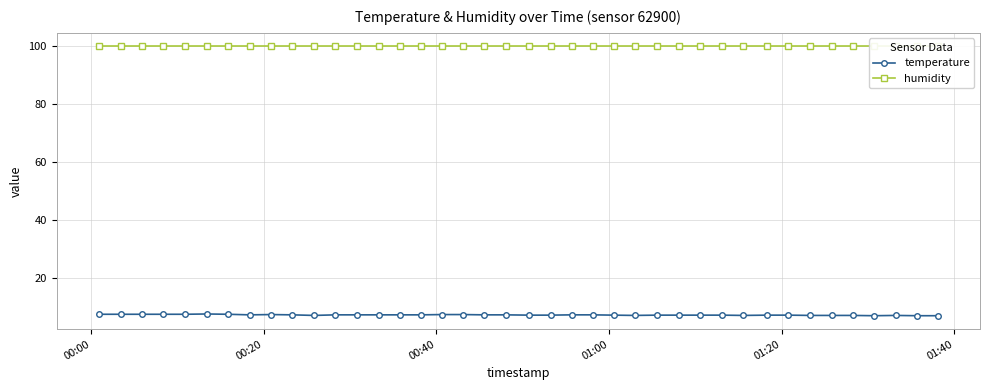

In temperature, how many points are lower than both neighbors (excluding endpoints)?

5